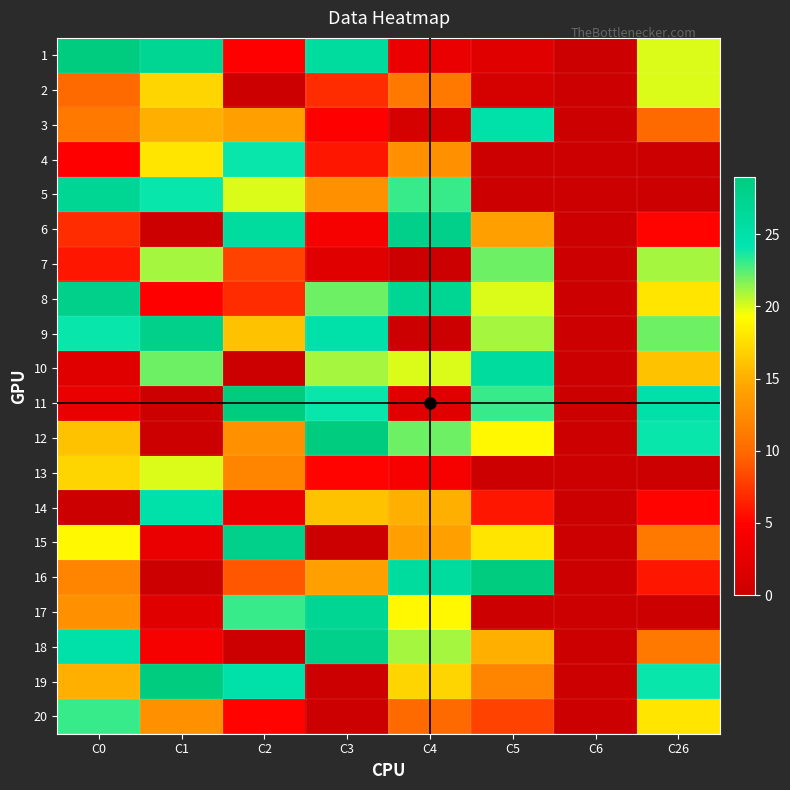

The 7 series shows 8.0 at C6. True or false?

False